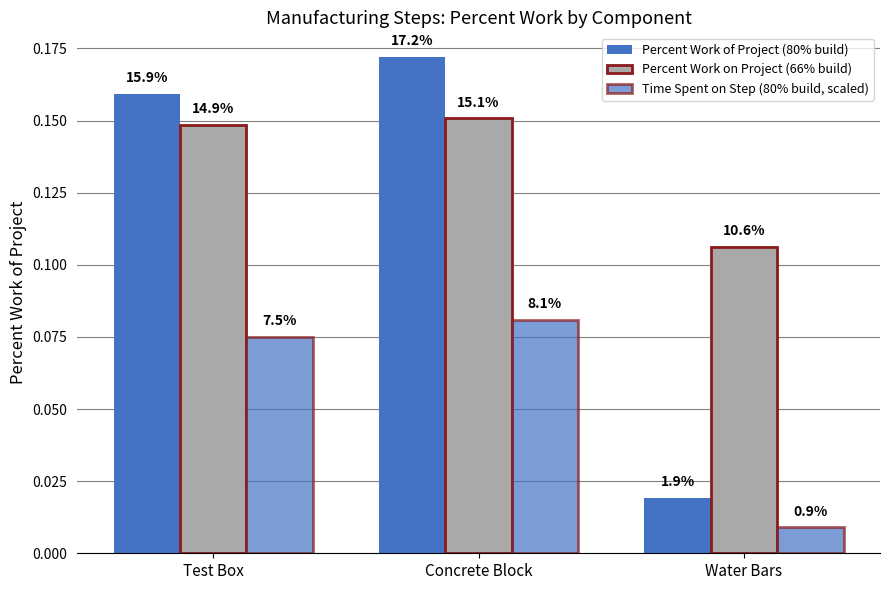

Does the chart contain any negative values?

No